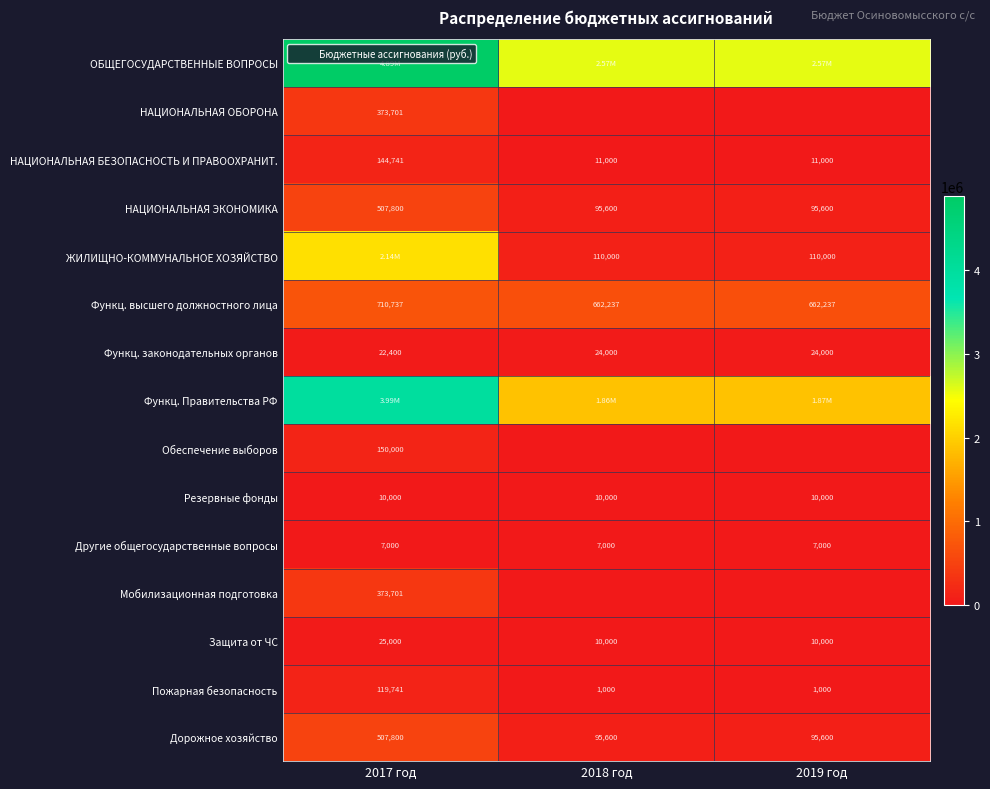

Rank the categories by Обеспечение выборов value from highest to lowest.

2017 год, 2018 год, 2019 год